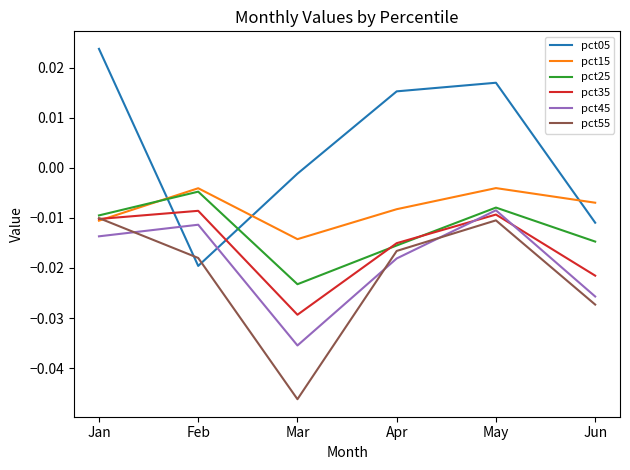

At Jun, list the series in order from smallest to largest.

pct55, pct45, pct35, pct25, pct05, pct15